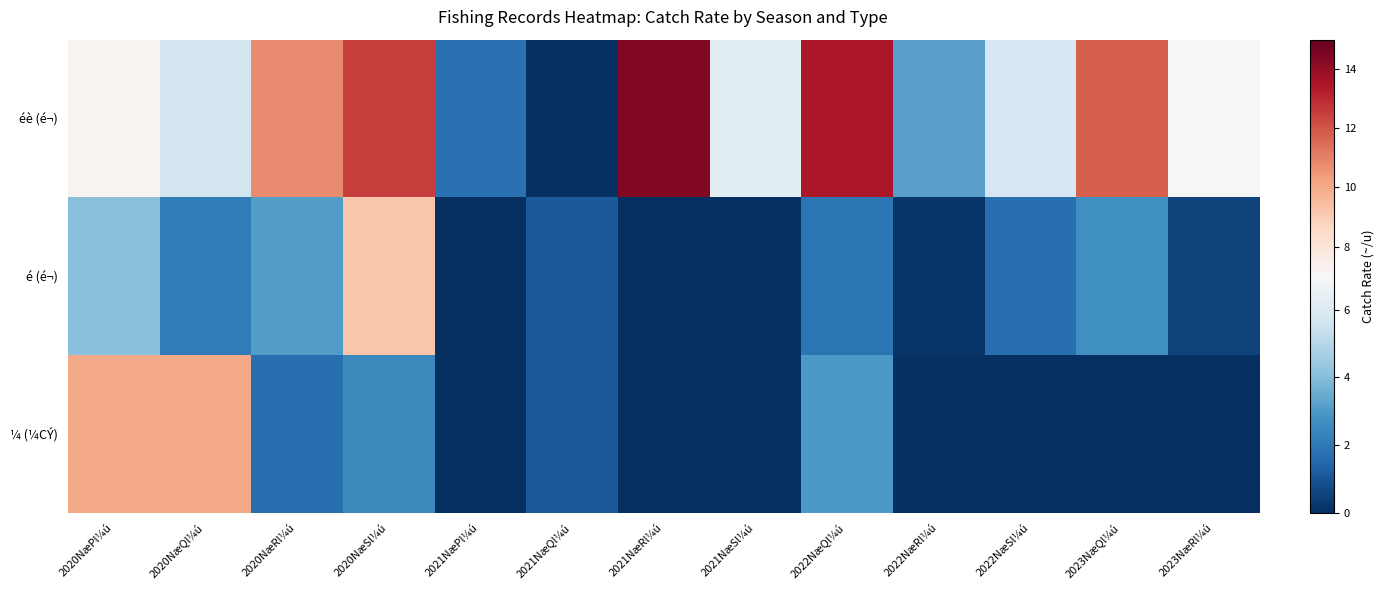

Between 2021NæRl¼ú and 2021NæPl¼ú, which is larger?

2021NæRl¼ú